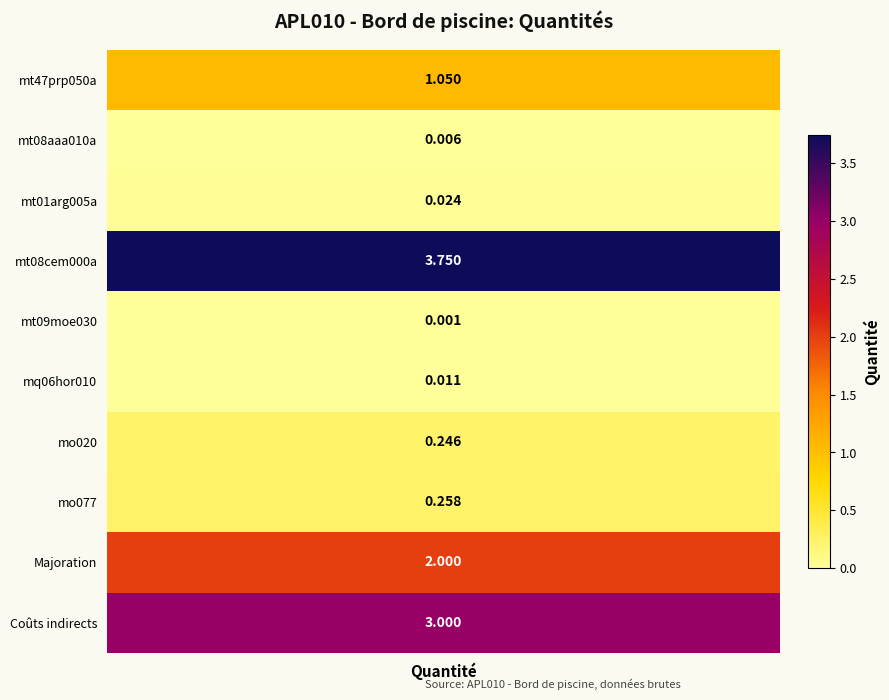

Rank the categories by mt47prp050a value from lowest to highest.

4, 1, 5, 2, 6, 7, 0, 8, 9, 3